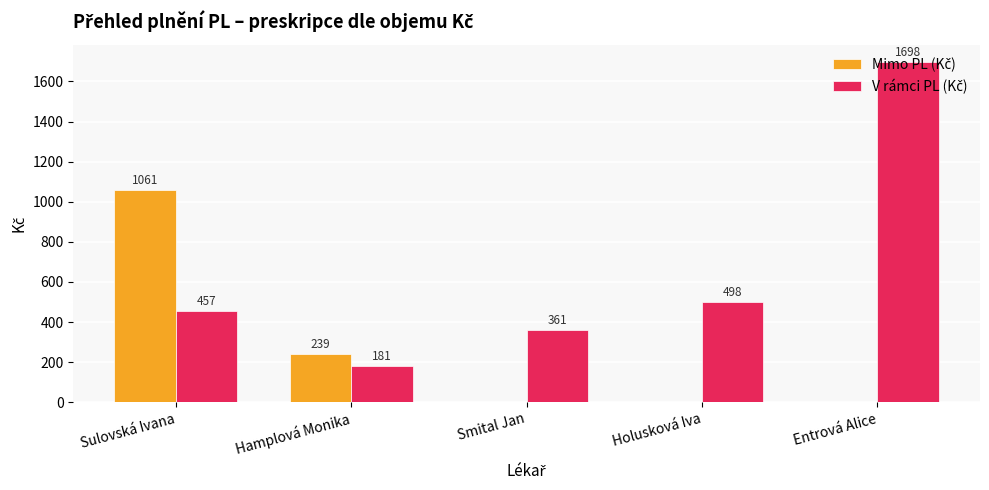

At which category does the chart reach its peak across all series?

Entrová Alice